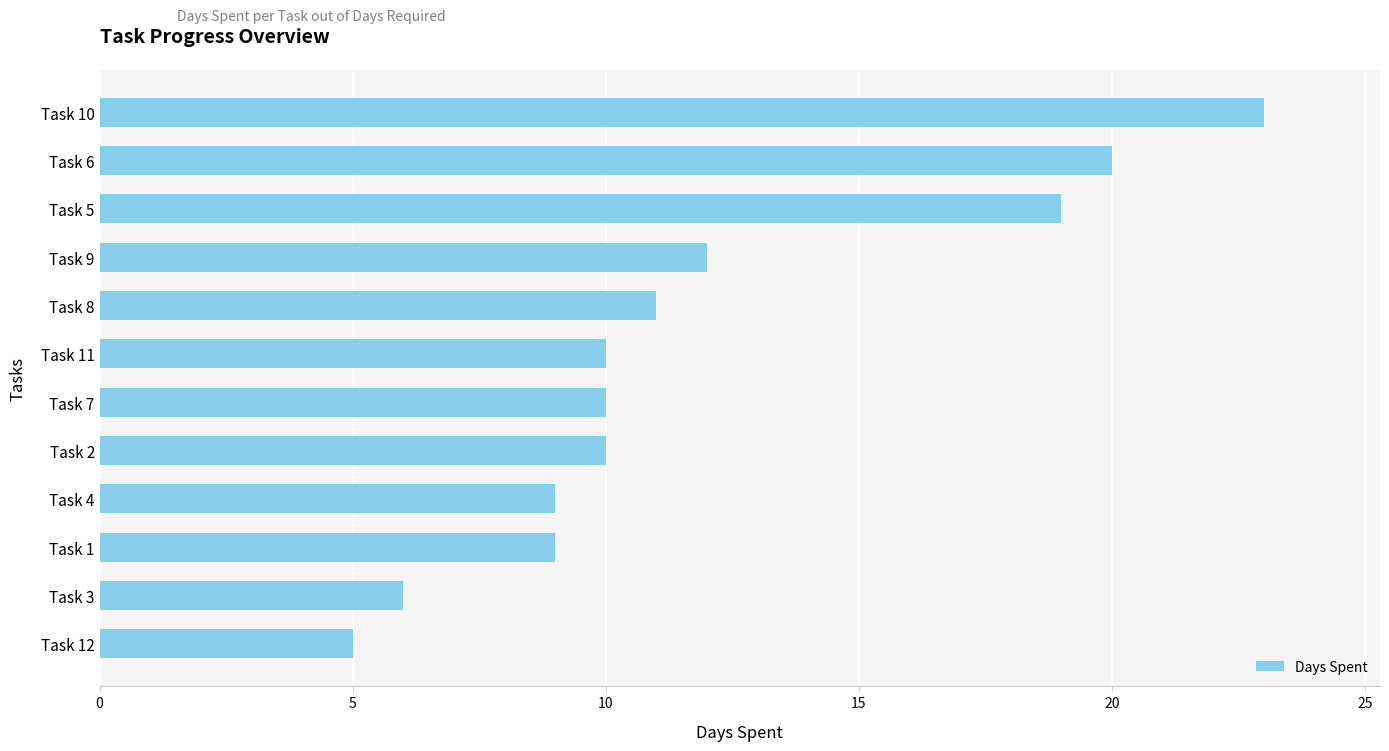

What is the difference between the second highest and second lowest values?

14